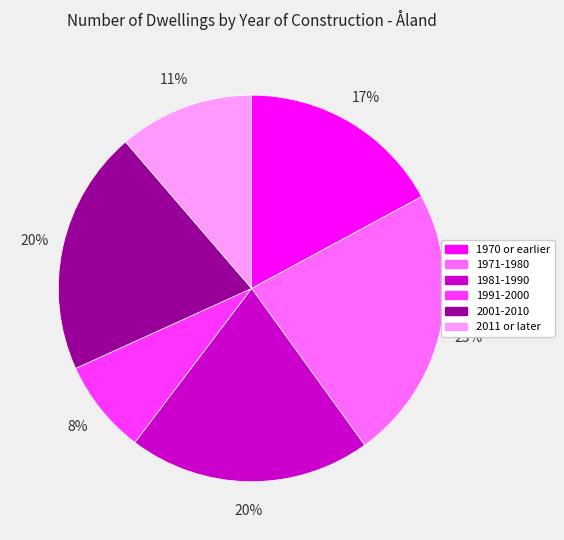

Is the sum of 1981-1990 and 2011 or later greater than half?

No